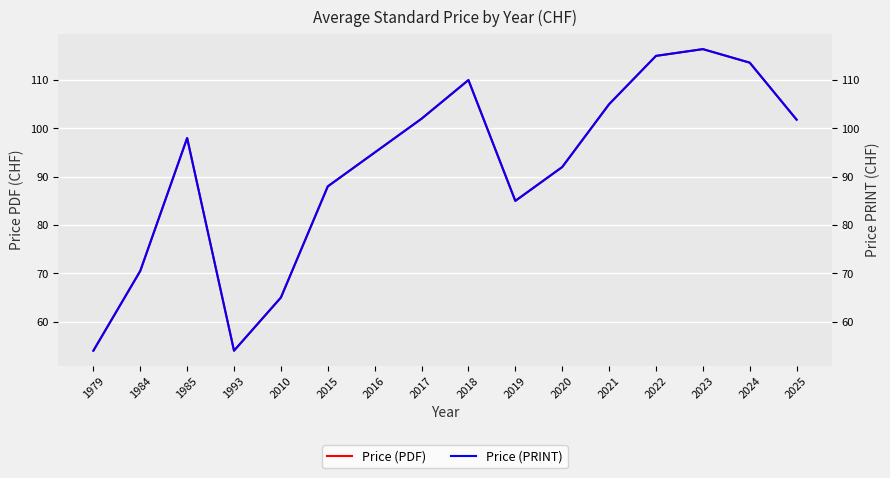

At which label is Price (PDF) closest to 85?

2019